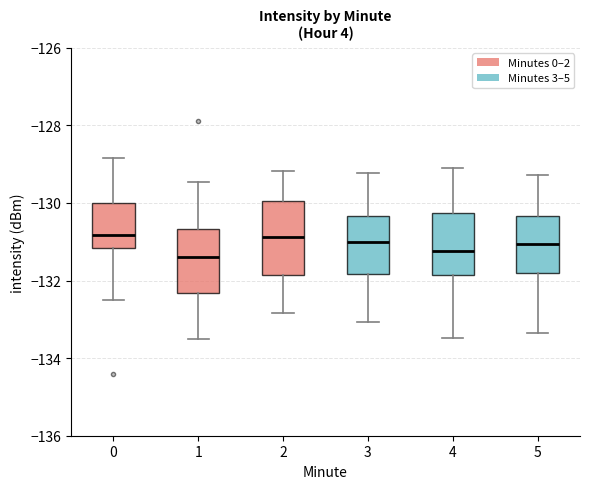

Reading left to right, transcribe this box plot: for each box, give where its median line is, the range the box spans, and where its two whiskers end, as read against the y-axis. The values are not printed on the chart, so give them approximately, as read against the axis.

0: median -130.8, box -131.2 to -130.0, whiskers -132.4 to -128.8
1: median -131.4, box -132.4 to -130.6, whiskers -133.6 to -129.4
2: median -130.8, box -131.8 to -130.0, whiskers -132.8 to -129.2
3: median -131.0, box -131.8 to -130.4, whiskers -133.0 to -129.2
4: median -131.2, box -131.8 to -130.2, whiskers -133.4 to -129.0
5: median -131.0, box -131.8 to -130.4, whiskers -133.4 to -129.2